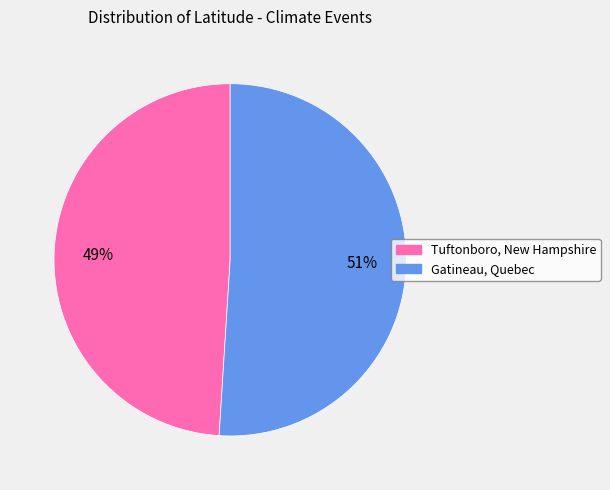

Is the sum of Tuftonboro, New Hampshire and Gatineau, Quebec greater than half?

Yes